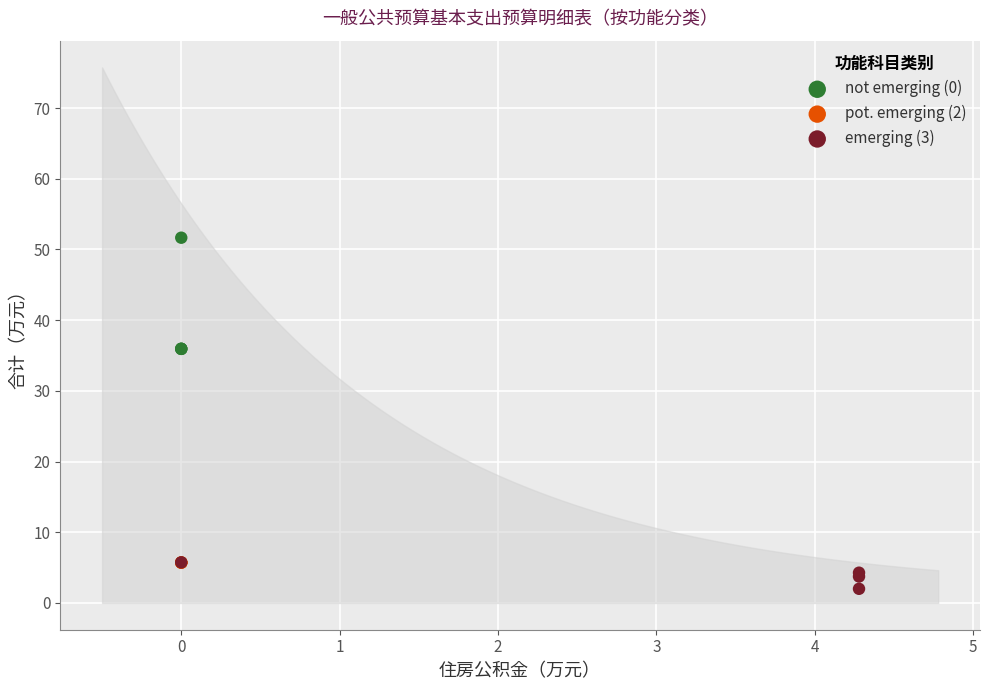

Which series contains the highest Y value?

not emerging (0)